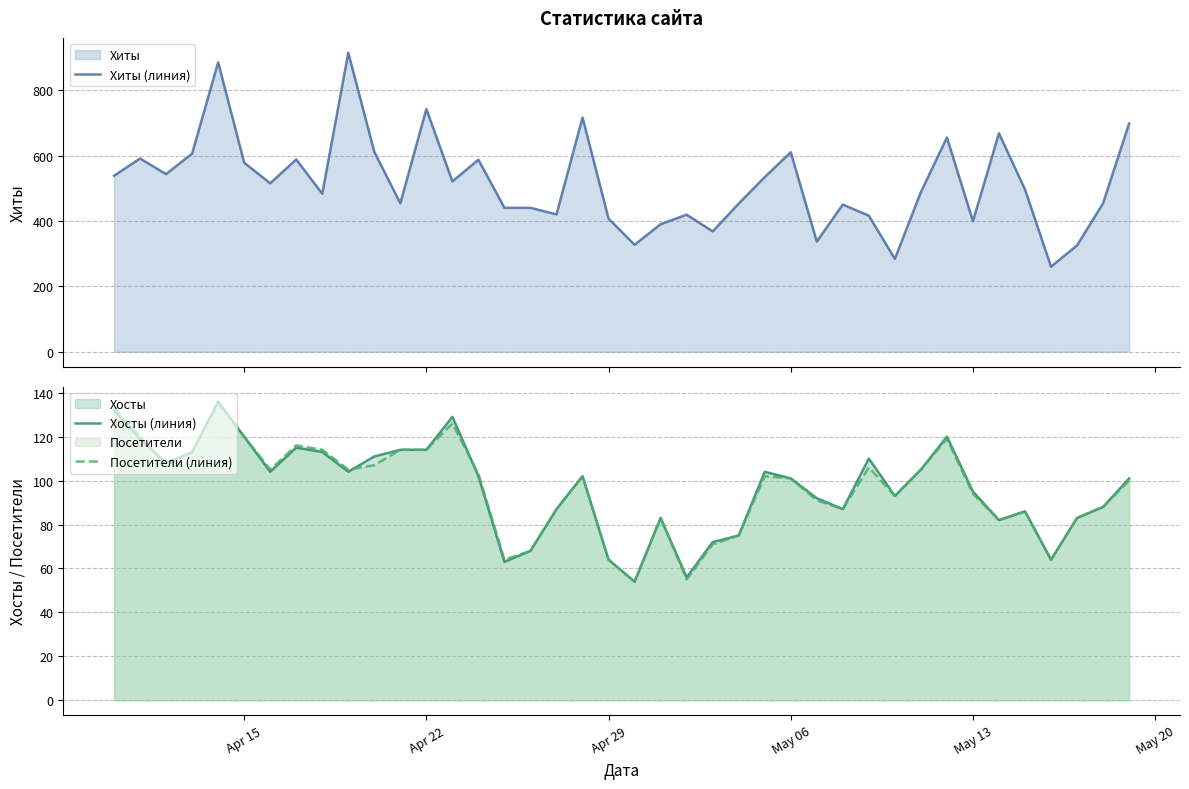

What is the minimum value for Хосты (линия)?

54